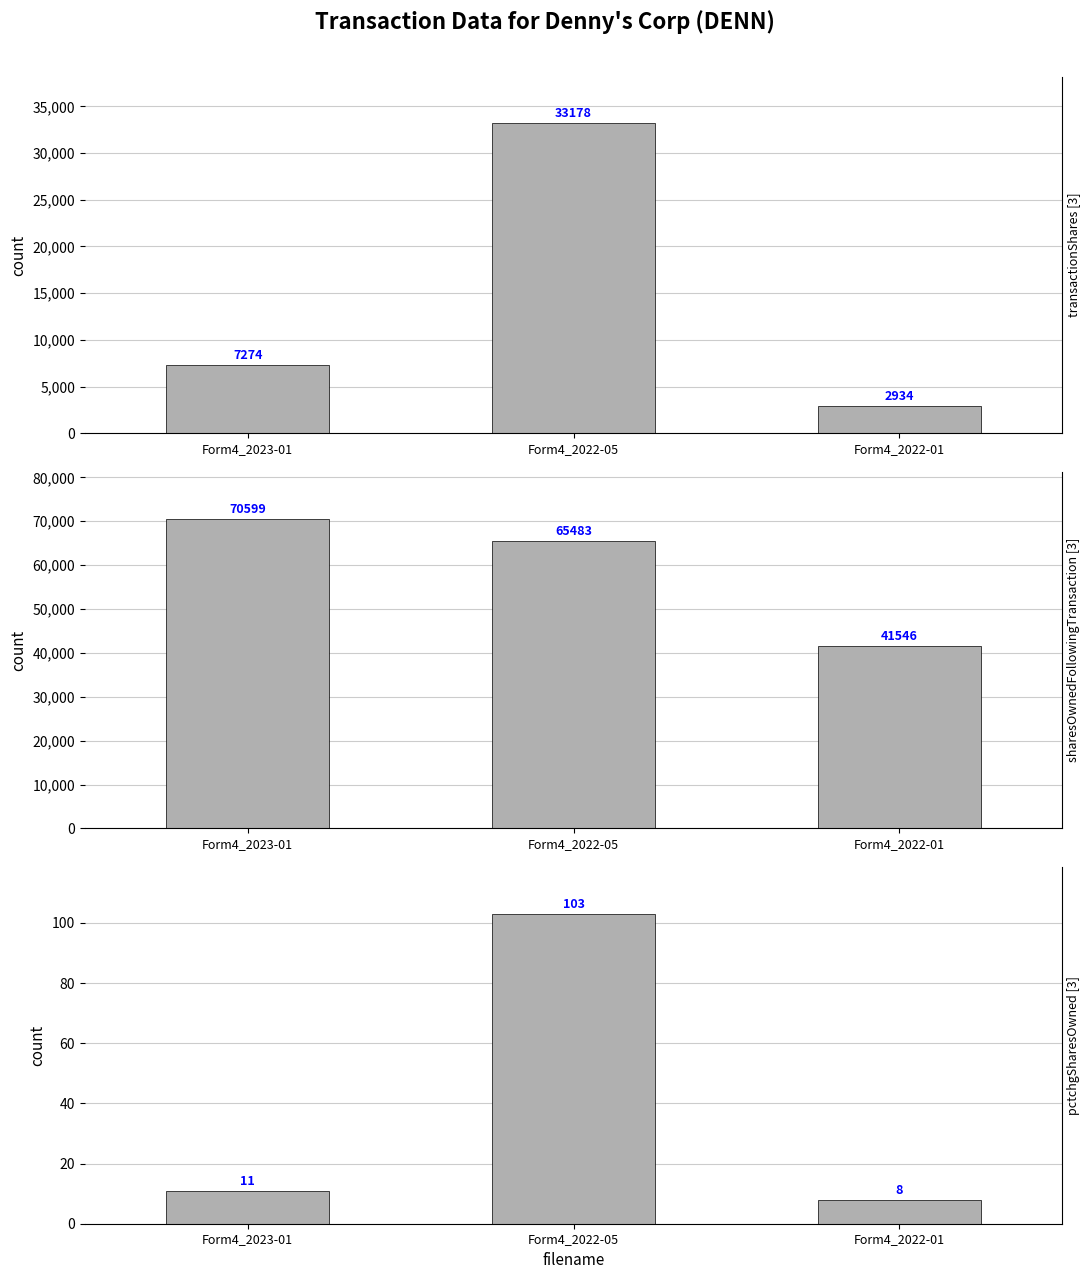

Reading right to left, extract all data points from this chart.

transactionShares: Form4_2022-01=2934	Form4_2022-05=33178	Form4_2023-01=7274
sharesOwnedFollowingTransaction: Form4_2022-01=41546	Form4_2022-05=65483	Form4_2023-01=70599
pctchgSharesOwned: Form4_2022-01=8	Form4_2022-05=103	Form4_2023-01=11